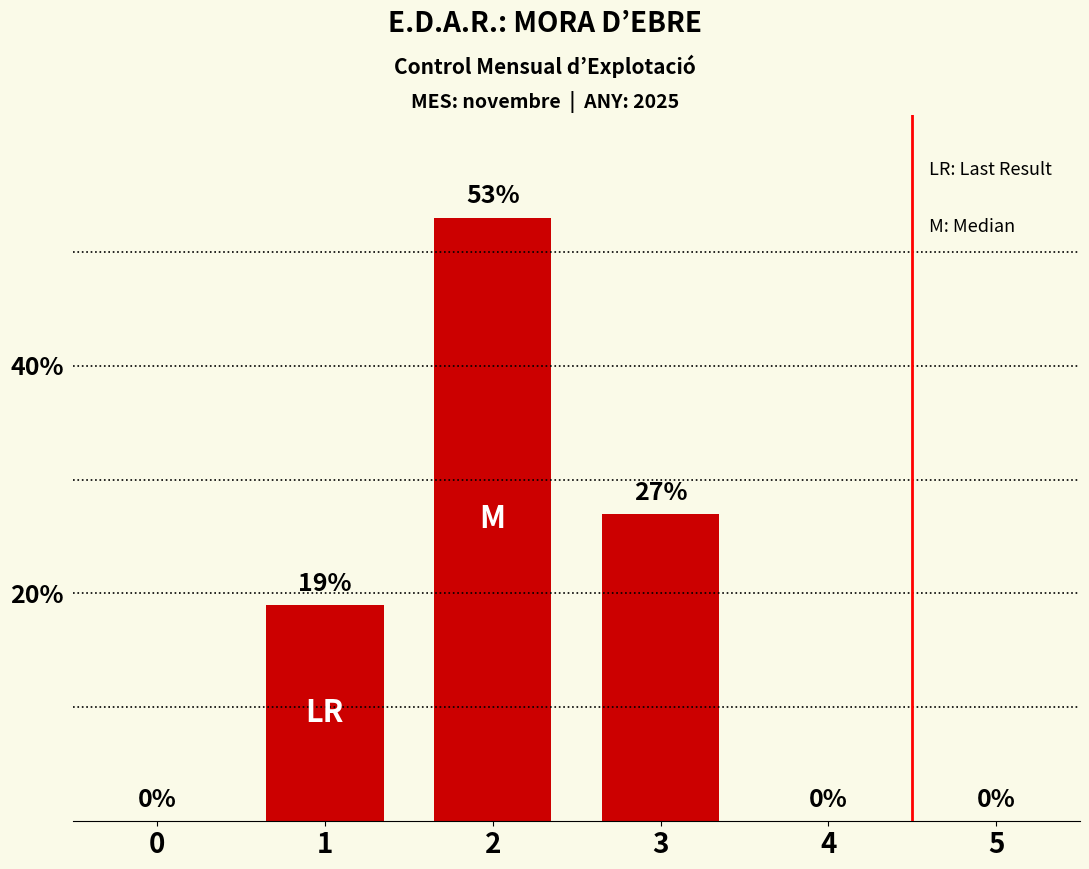

What is the ratio of the value at 3 to the value at 2?

0.5